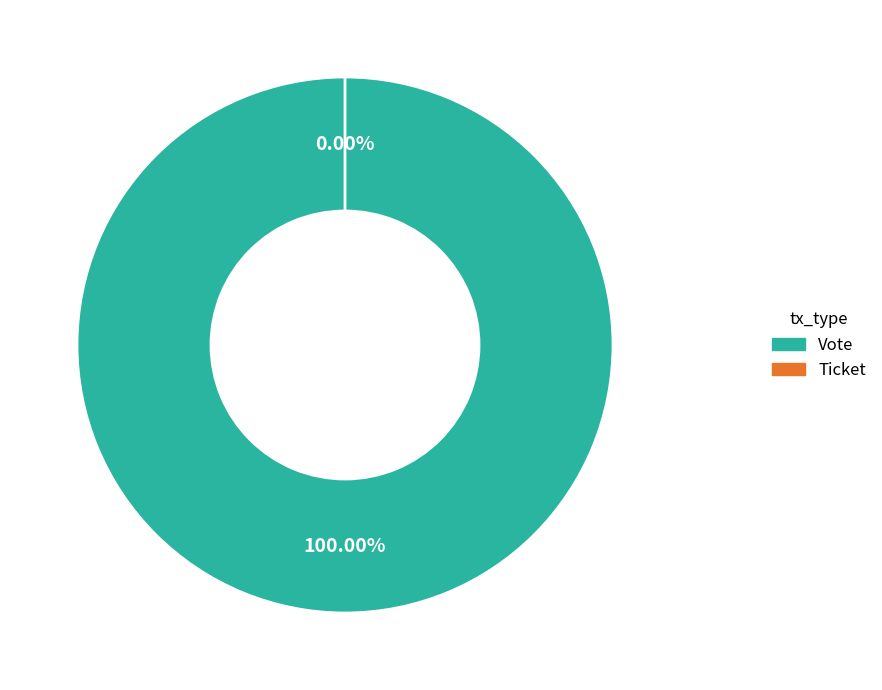

To the nearest percent, what is the difference between the largest and smallest slice percentages?

100%